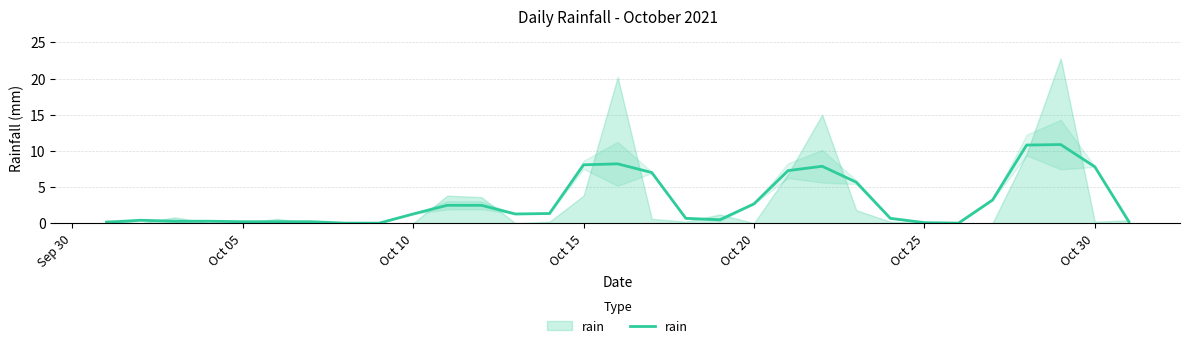

Count the number of values greater than 1.

16